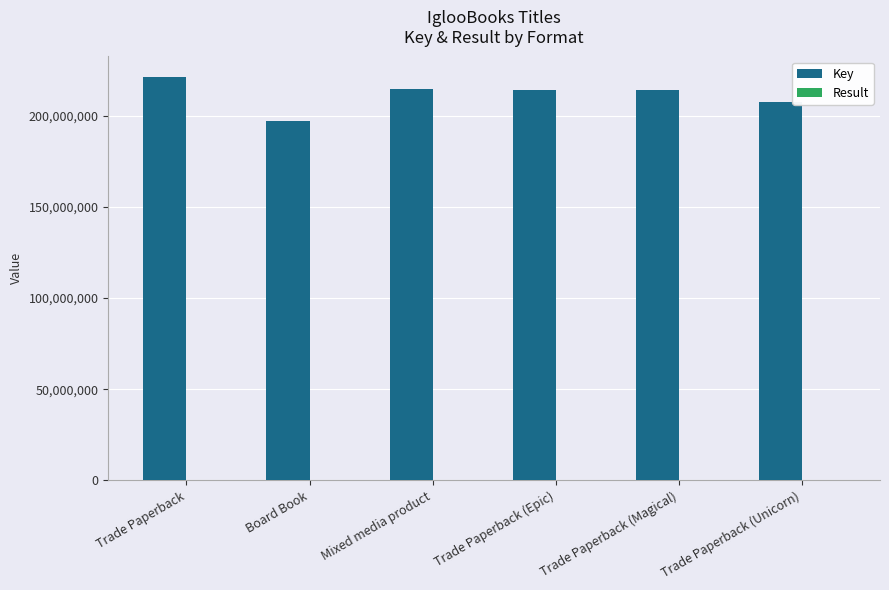

Which series has the largest total across all categories?

Key